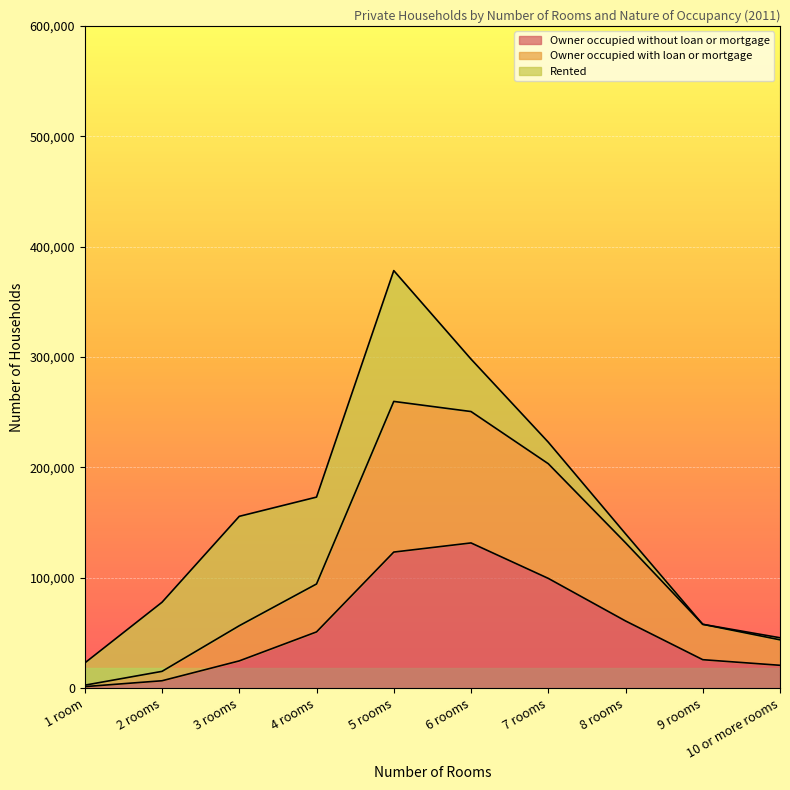

Which series has the widest spread of values?

Owner occupied with loan or mortgage